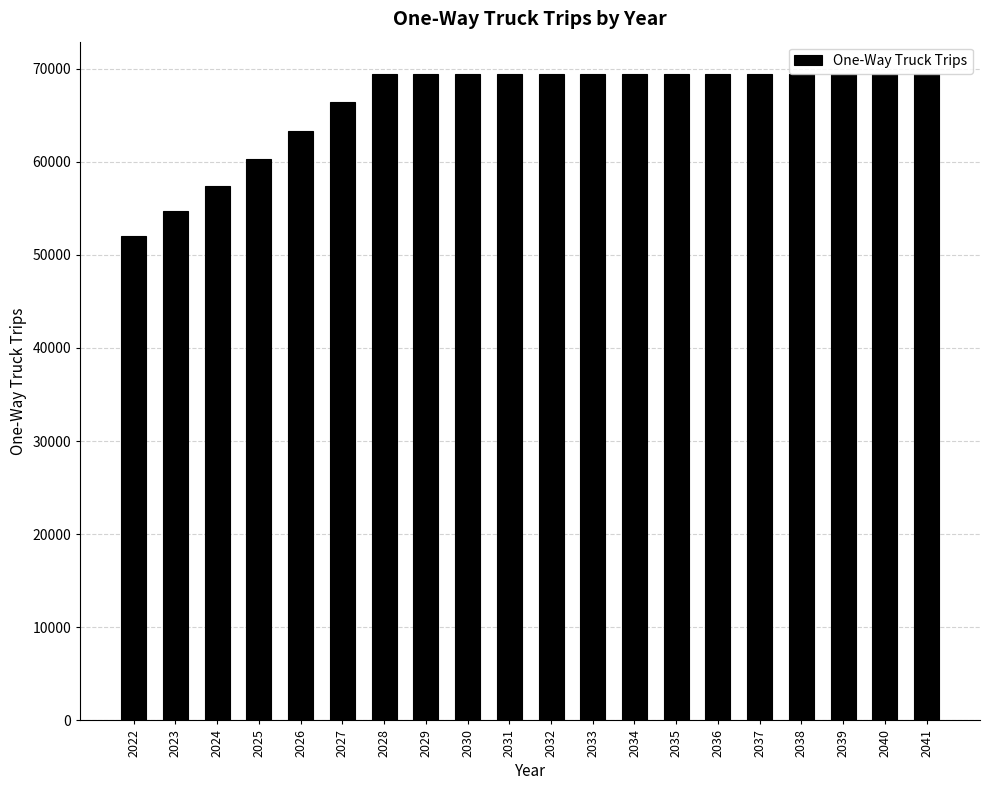

Reading right to left, extract all data points from this chart.

2041=69428.6	2040=69428.6	2039=69428.6	2038=69428.6	2037=69428.6	2036=69428.6	2035=69428.6	2034=69428.6	2033=69428.6	2032=69428.6	2031=69428.6	2030=69428.6	2029=69428.6	2028=69428.6	2027=66457.8	2026=63293.1	2025=60279.2	2024=57408.8	2023=54675.0	2022=52071.4